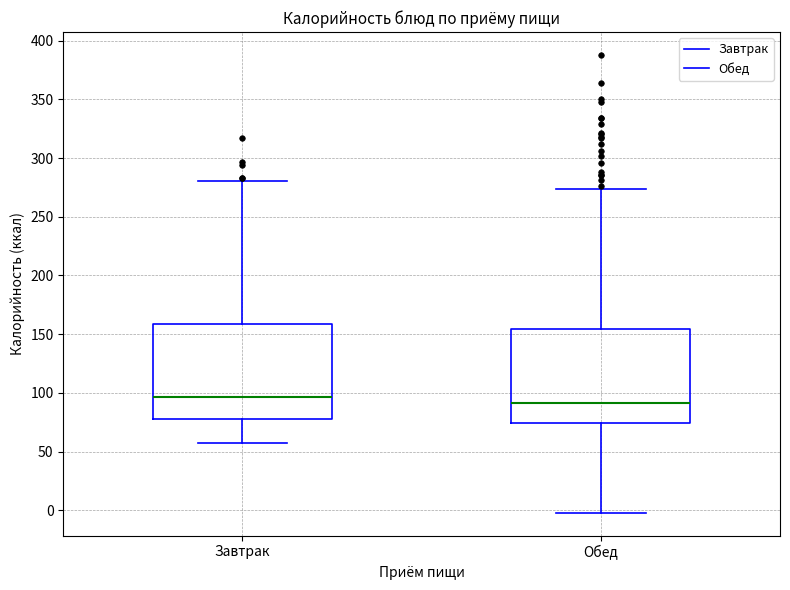

Reading left to right, transcribe this box plot: for each box, give where its median line is, the range the box spans, and where its two whiskers end, as read against the y-axis. The values are not printed on the chart, so give them approximately, as read against the axis.

Завтрак: median 95, box 75 to 160, whiskers 60 to 280
Обед: median 90, box 75 to 155, whiskers 0 to 275